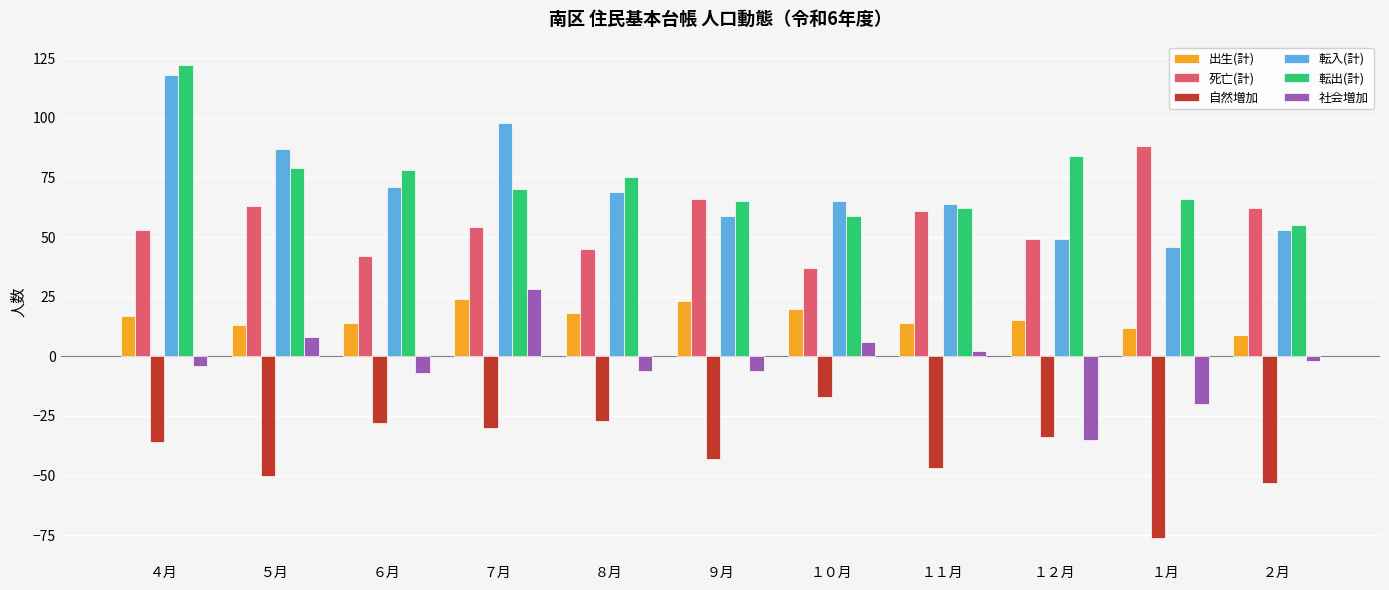

Which category has the lowest value in the 死亡(計) series?

１０月